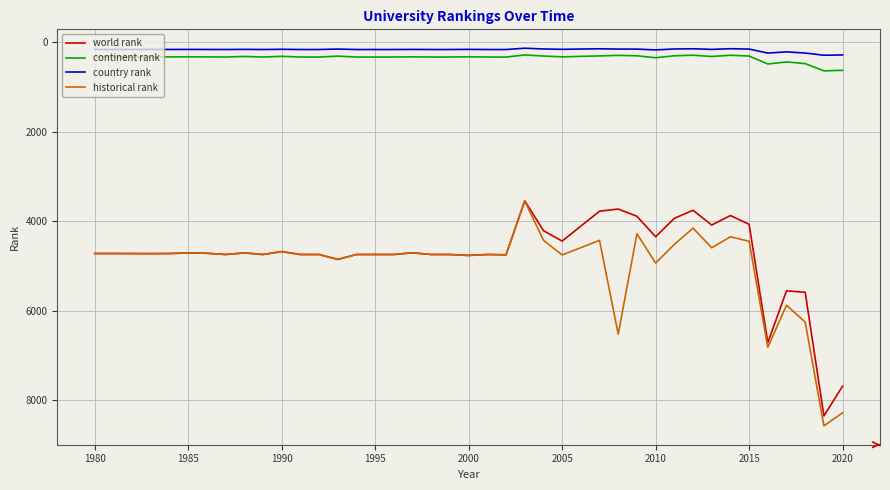

True or false: historical rank has more than 2 points higher than both neighbors.

True